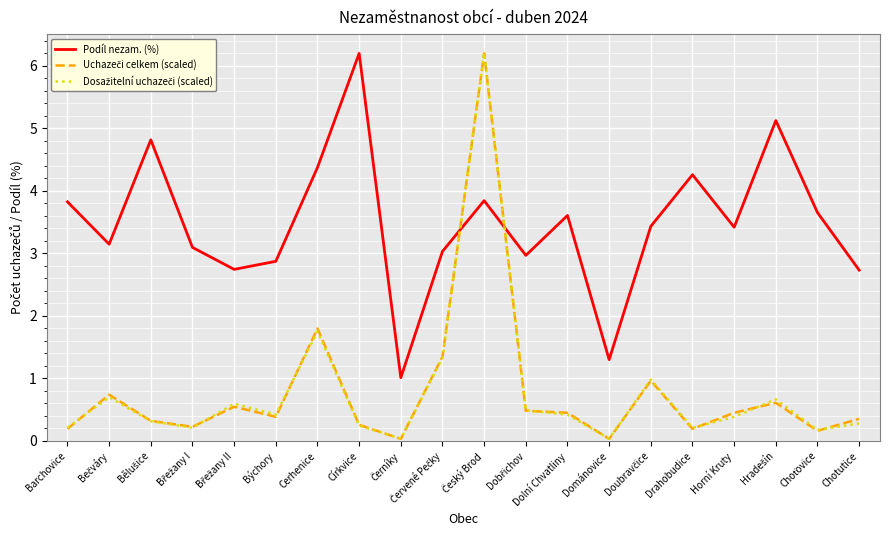

What position from the left is Barchovice?

1